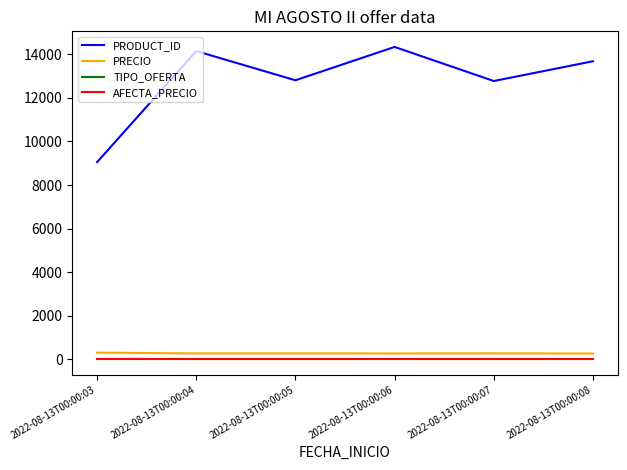

Is it true that TIPO_OFERTA equals 0 at 2022-08-13T00:00:08?

False